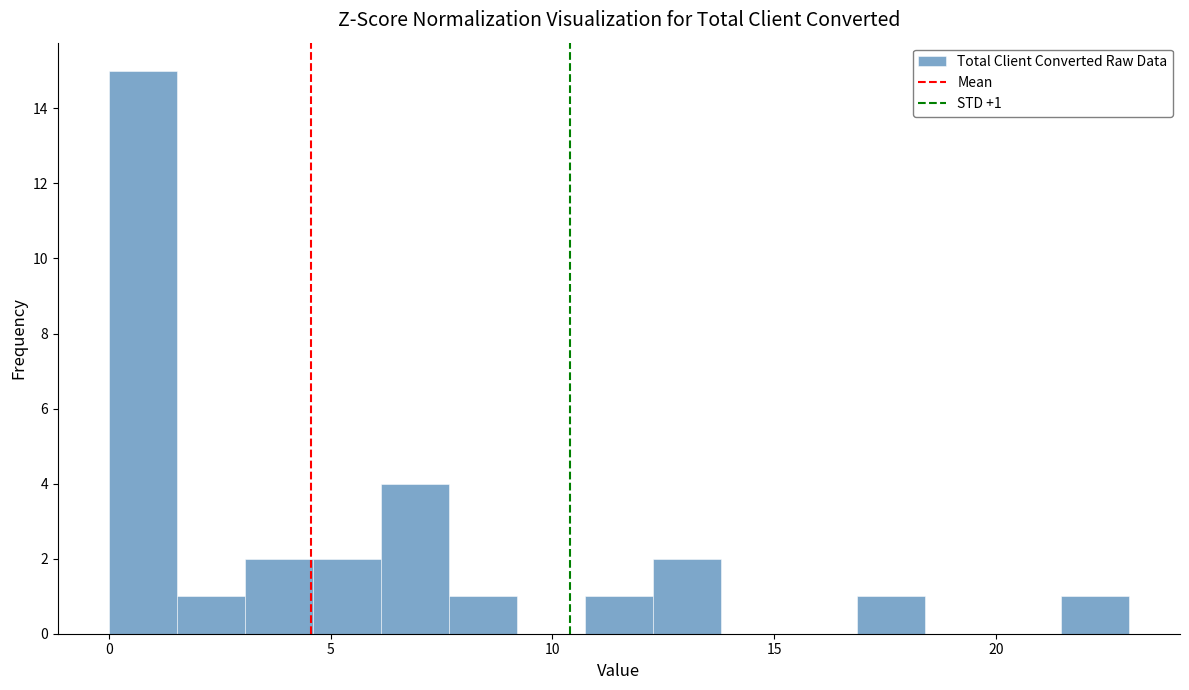

Read against the x-axis, roughly where is the centre of the tallest bar?

1.0